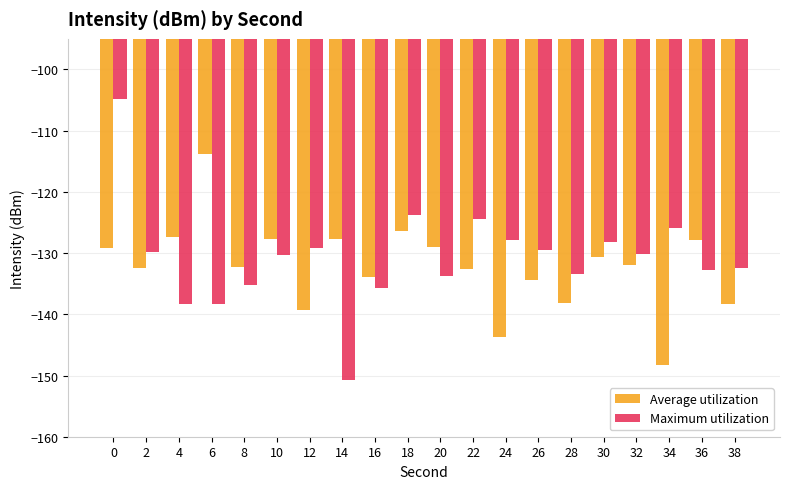

True or false: Maximum utilization has a value of -40.8 at 8.

False